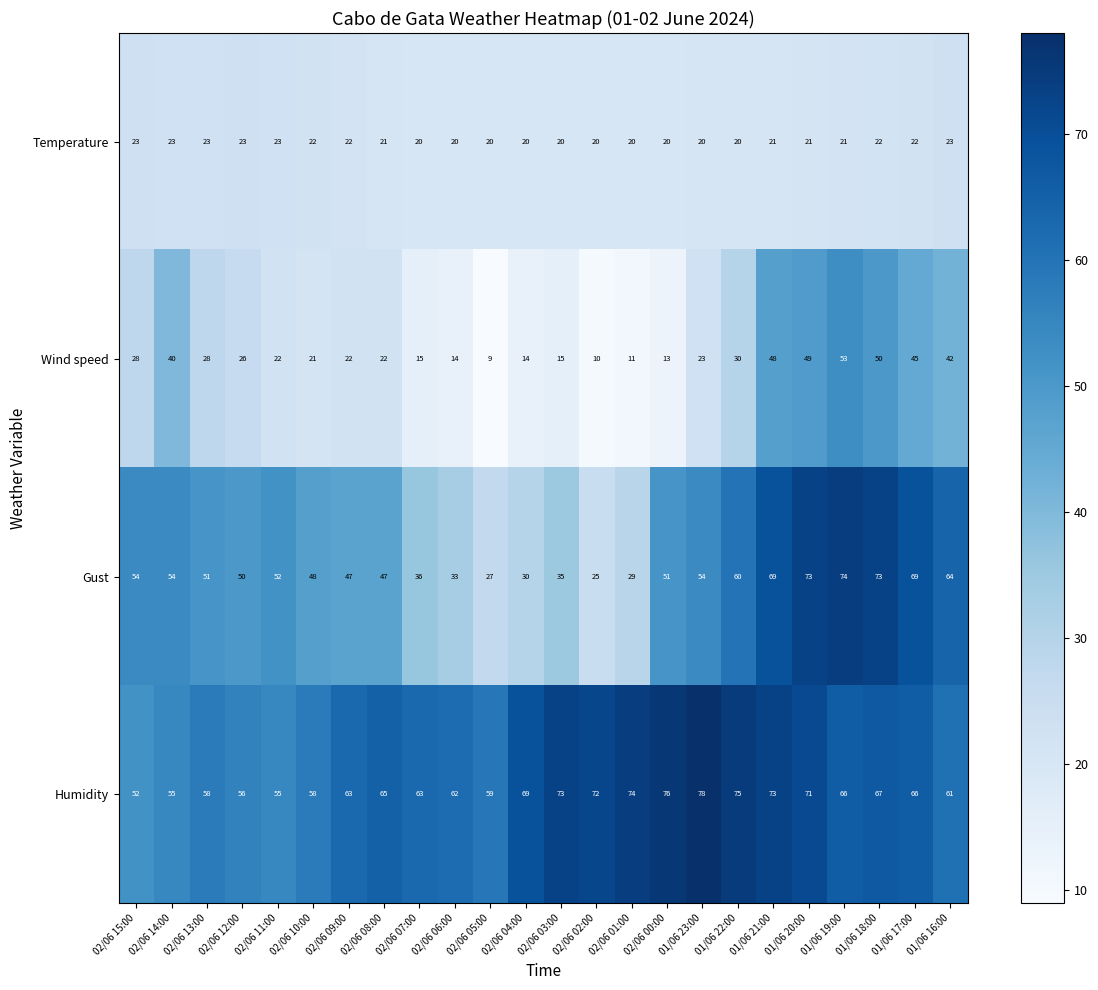

What is the sum of the Gust values at 02/06 05:00 and 02/06 13:00?

78